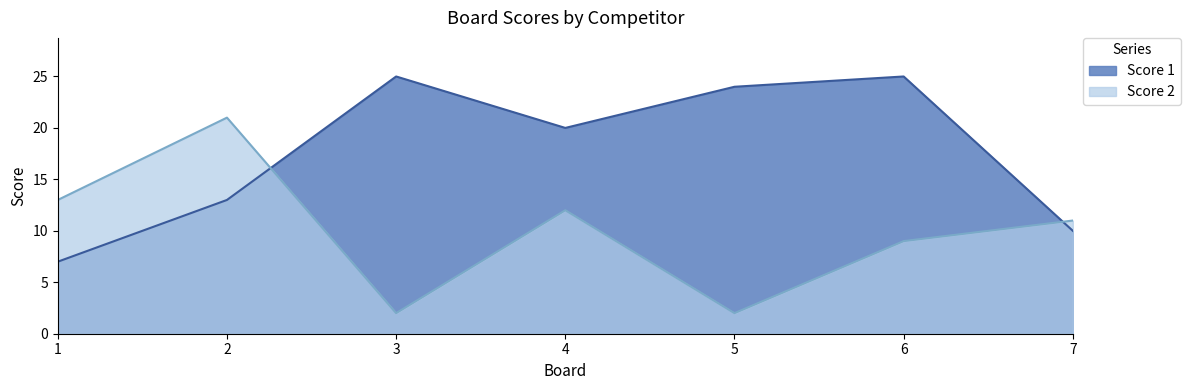

Which series has the largest total across all categories?

Score 1